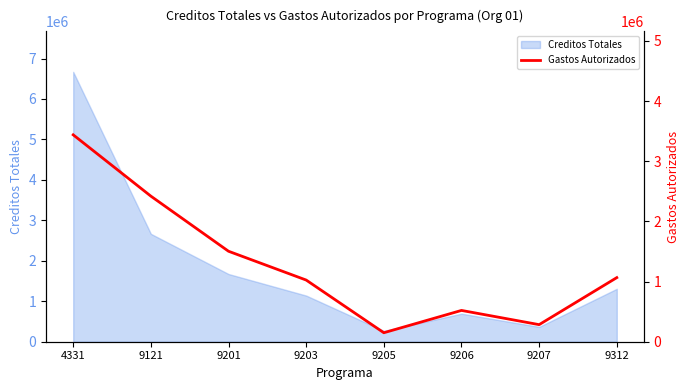

How many data points are less than 1065160?

4